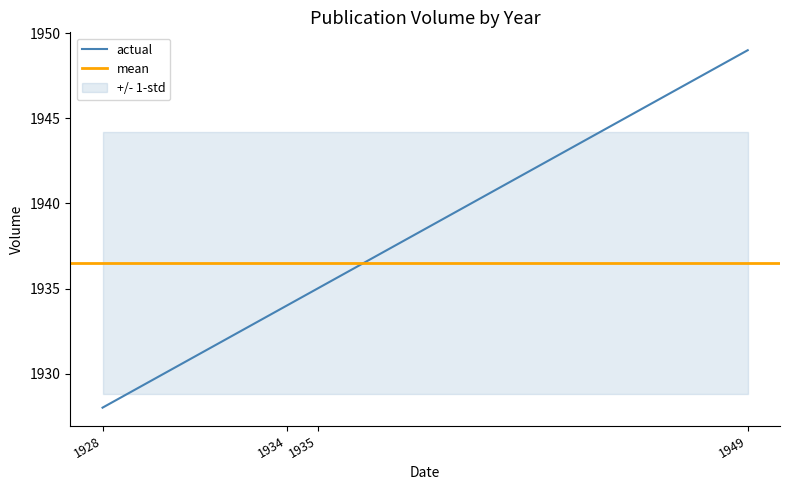

Which has a higher value, 1928 or 1935?

1935